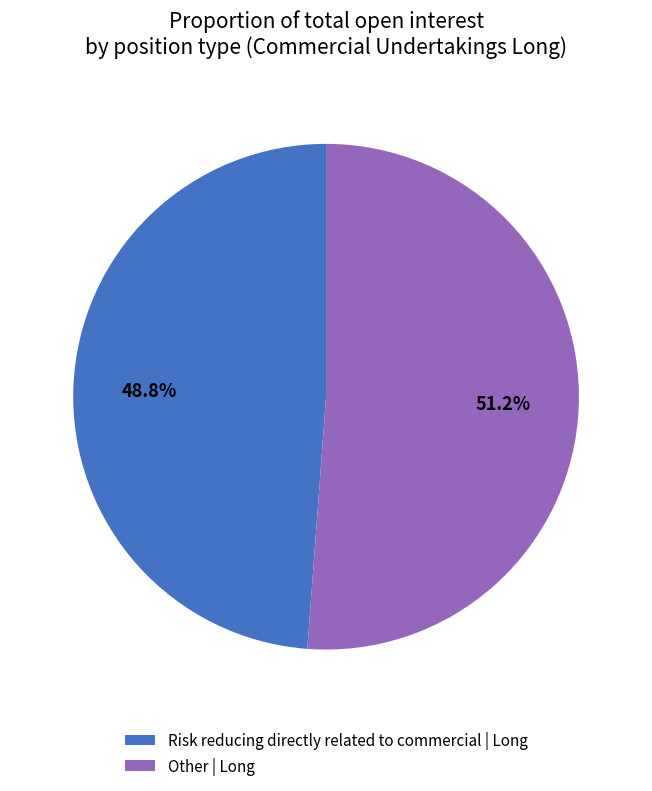

True or false: Risk reducing directly related to commercial | Long accounts for 64% of the total.

False